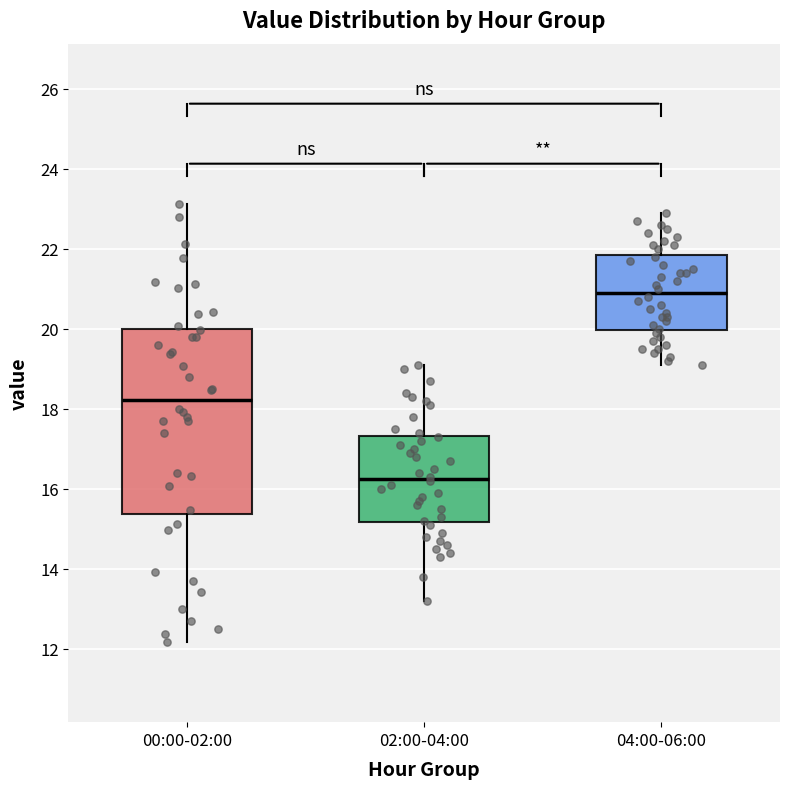

Reading left to right, transcribe this box plot: for each box, give where its median line is, the range the box spans, and where its two whiskers end, as read against the y-axis. The values are not printed on the chart, so give them approximately, as read against the axis.

00:00-02:00: median 18.2, box 15.4 to 20.0, whiskers 12.2 to 23.2
02:00-04:00: median 16.2, box 15.2 to 17.4, whiskers 13.2 to 19.2
04:00-06:00: median 21.0, box 20.0 to 21.8, whiskers 19.2 to 23.0